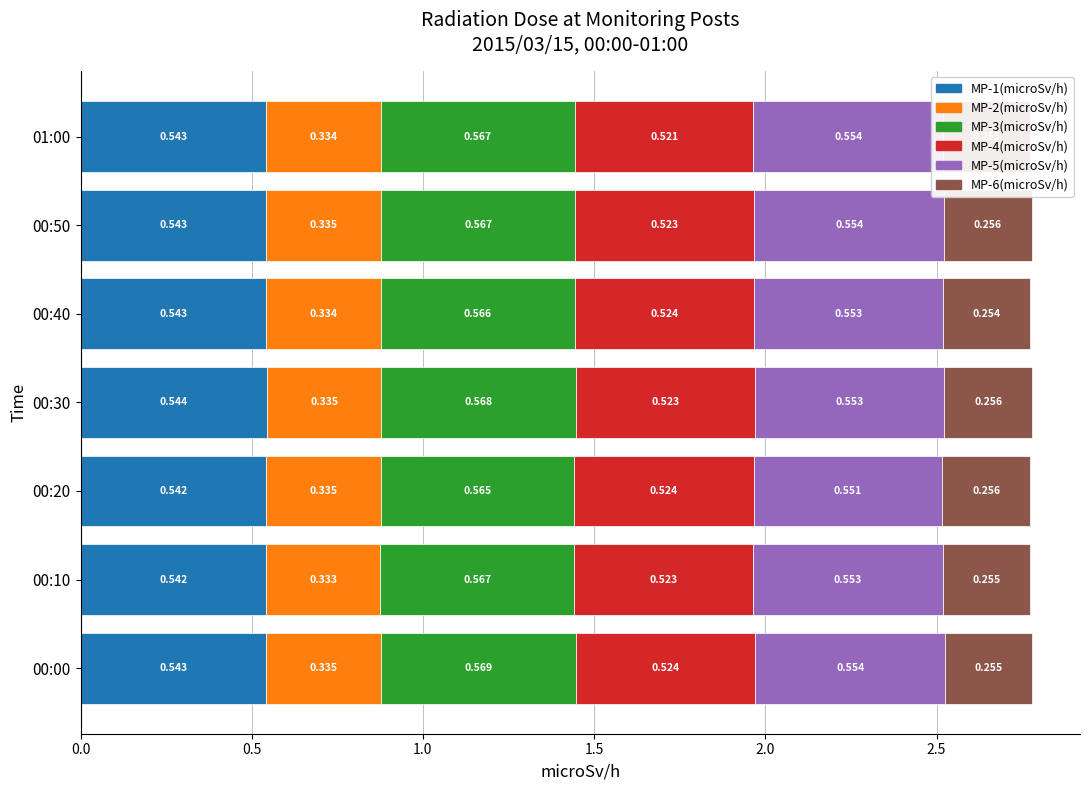

How many series are shown in this chart?

6